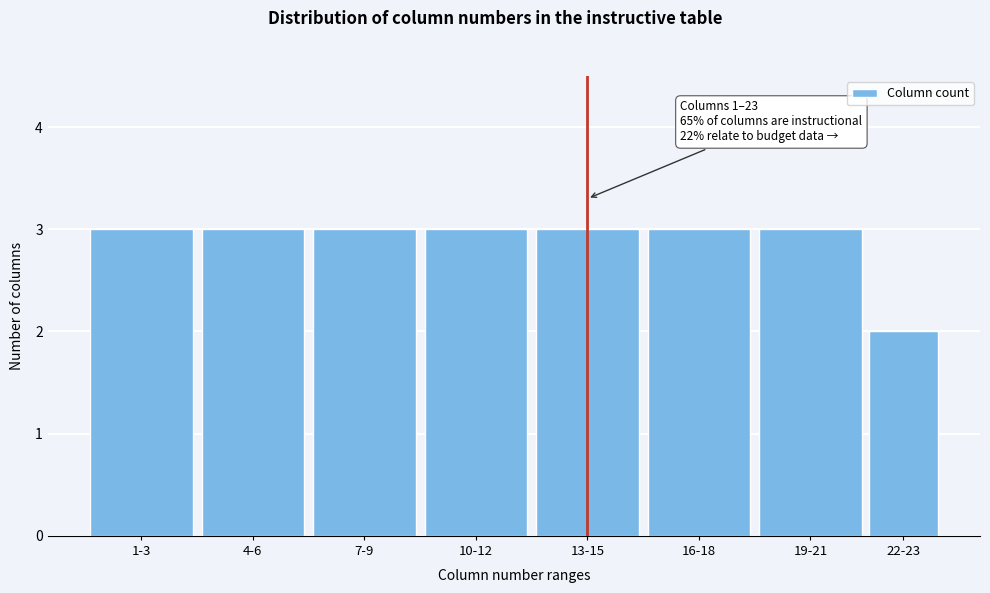

Reading right to left, list all the values displayed in this chart.

22-23=2	19-21=3	16-18=3	13-15=3	10-12=3	7-9=3	4-6=3	1-3=3